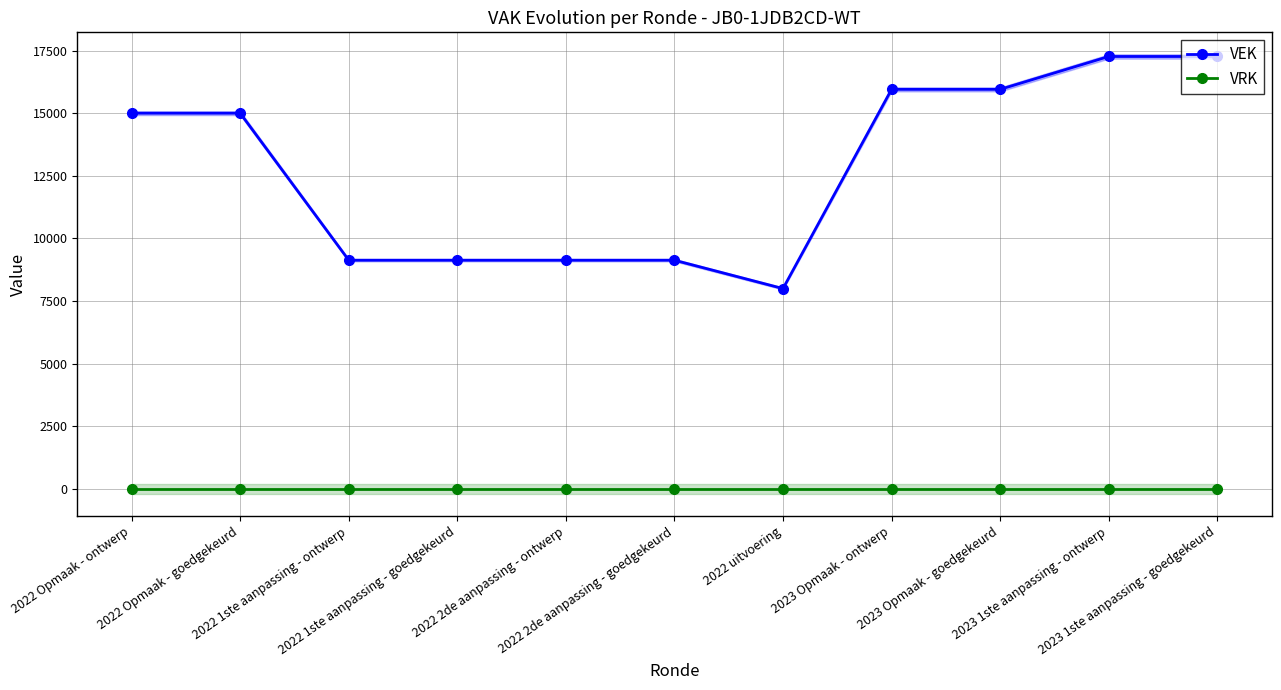

What is the difference between the highest and lowest values at 2023 1ste aanpassing - goedgekeurd?

17263